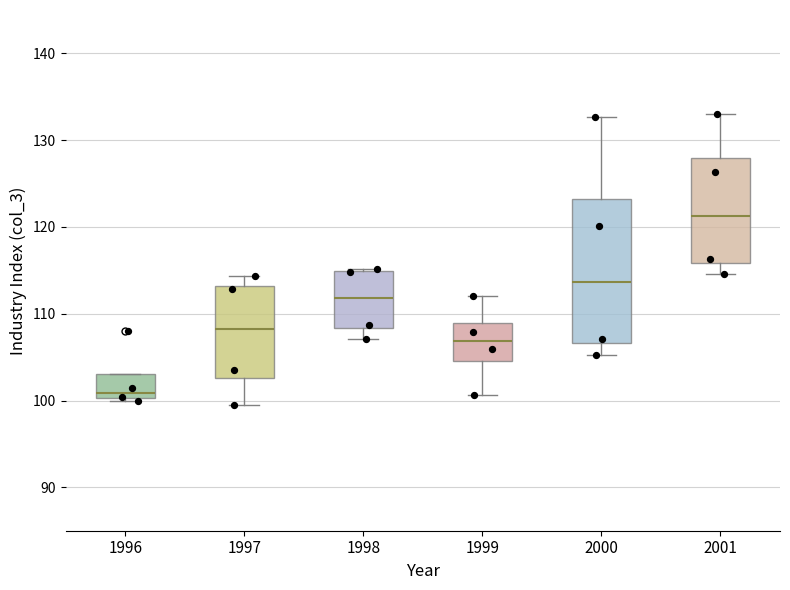

Where is the upper edge of the box at x = 2001 on the y-axis? The values are not printed on the chart, so give them approximately, as read against the axis.

128